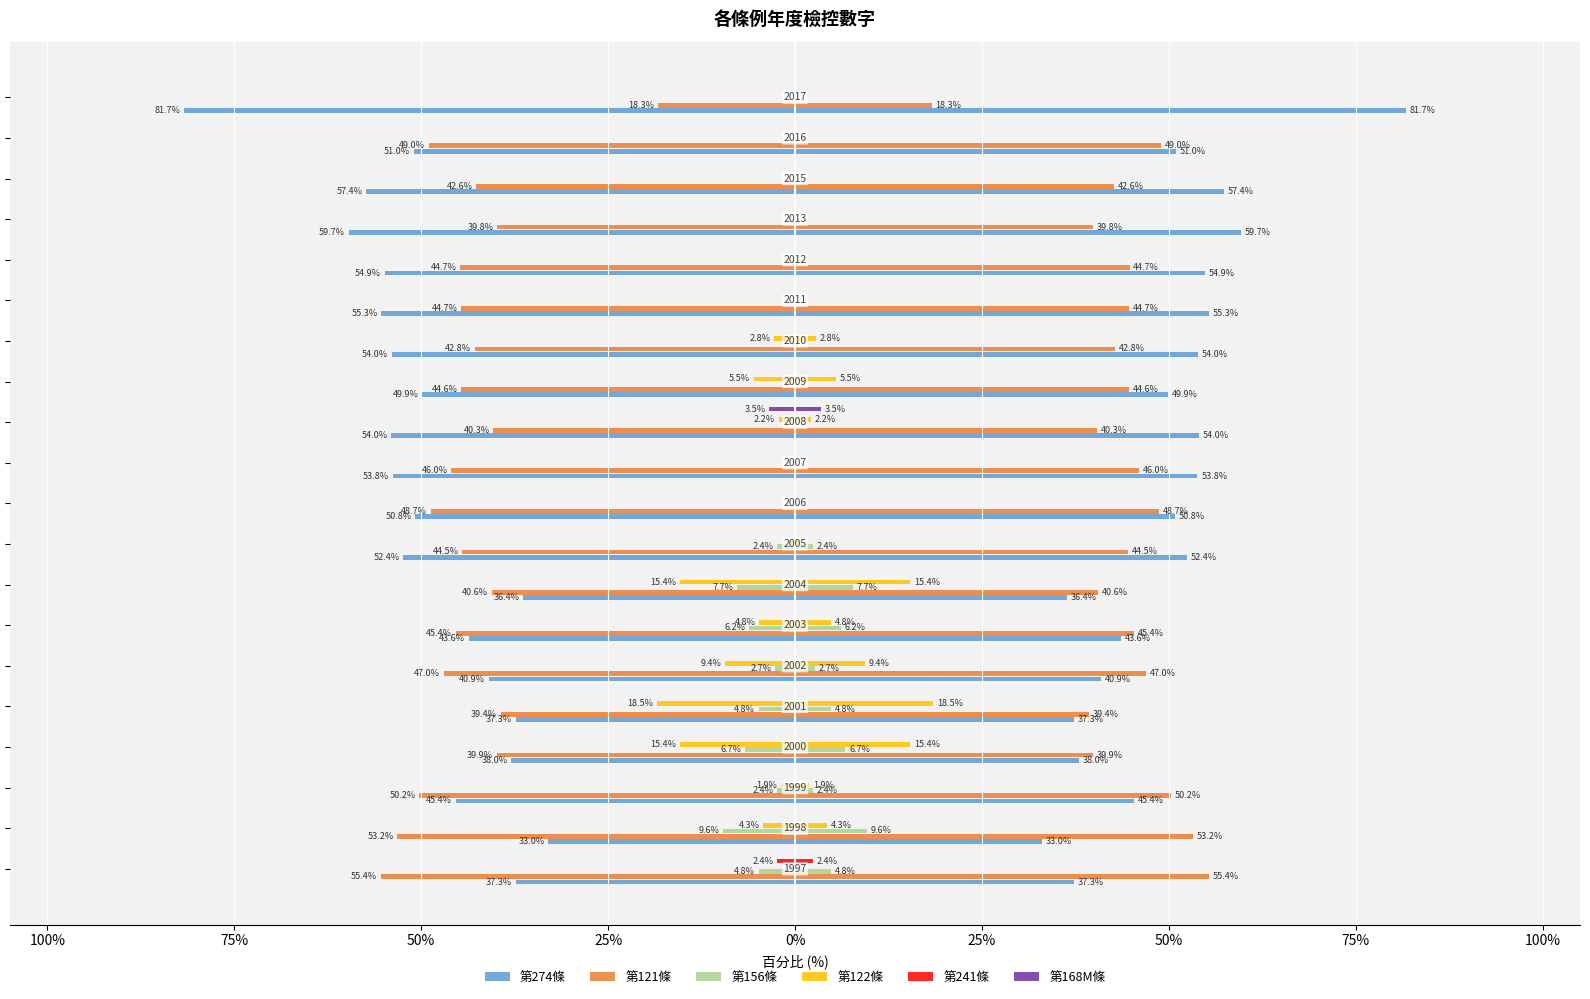

The 第156條 series shows -5.5 at 11. True or false?

False